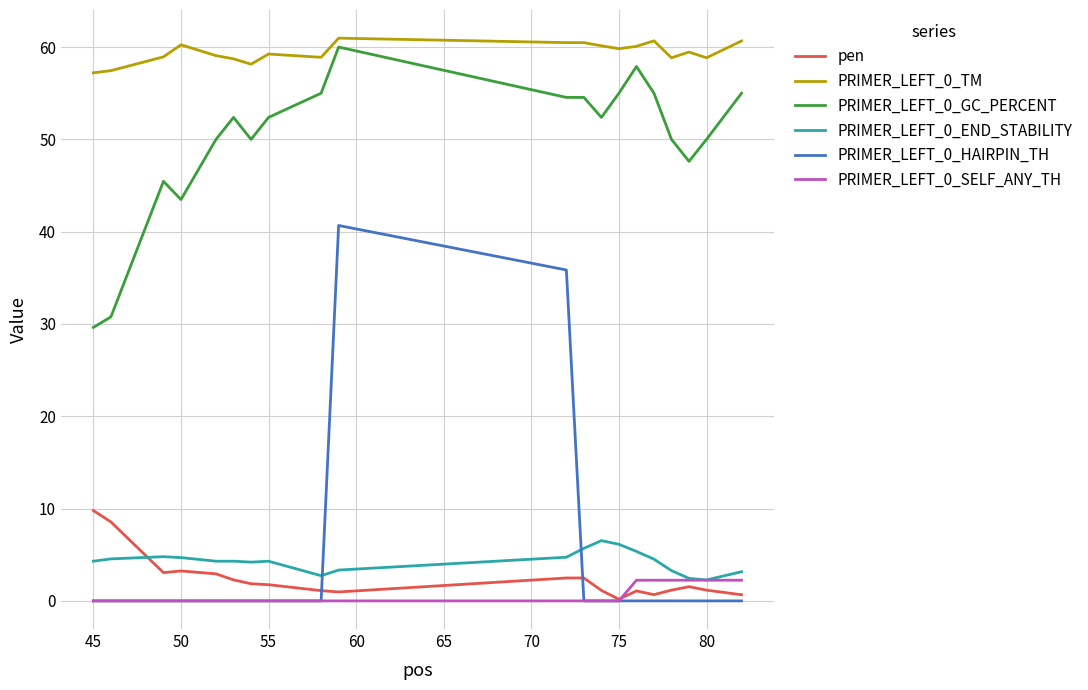

What are all the series names shown in the legend?

pen, PRIMER_LEFT_0_TM, PRIMER_LEFT_0_GC_PERCENT, PRIMER_LEFT_0_END_STABILITY, PRIMER_LEFT_0_HAIRPIN_TH, PRIMER_LEFT_0_SELF_ANY_TH